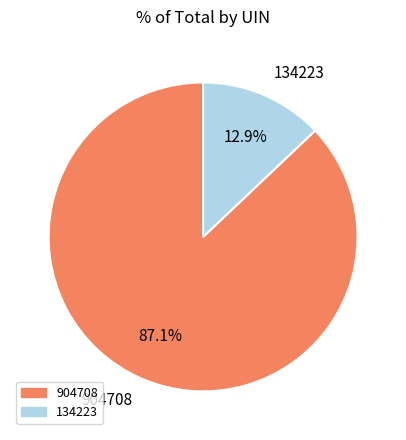

What percentage is the 134223 slice, to the nearest percent?

13%